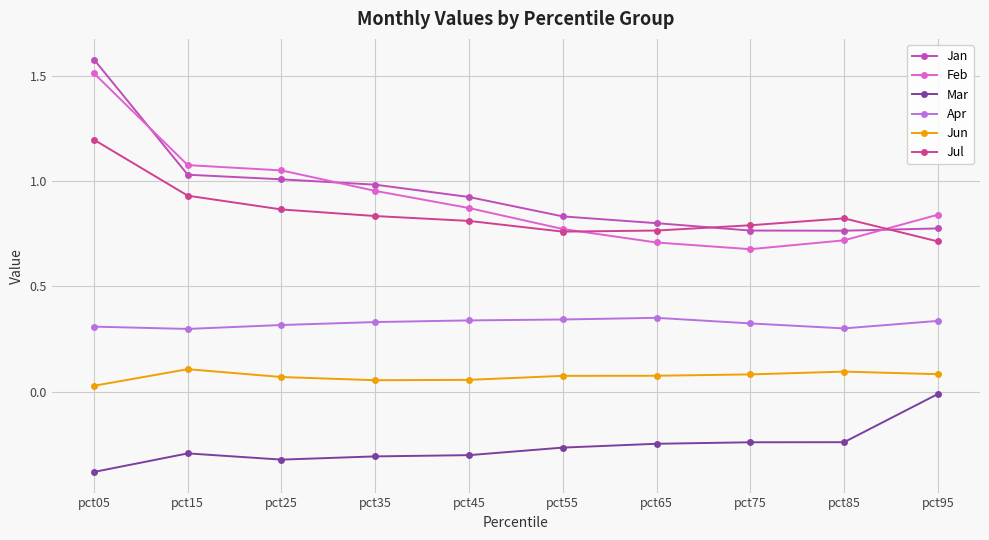

True or false: Jun and Apr cross at least once.

False